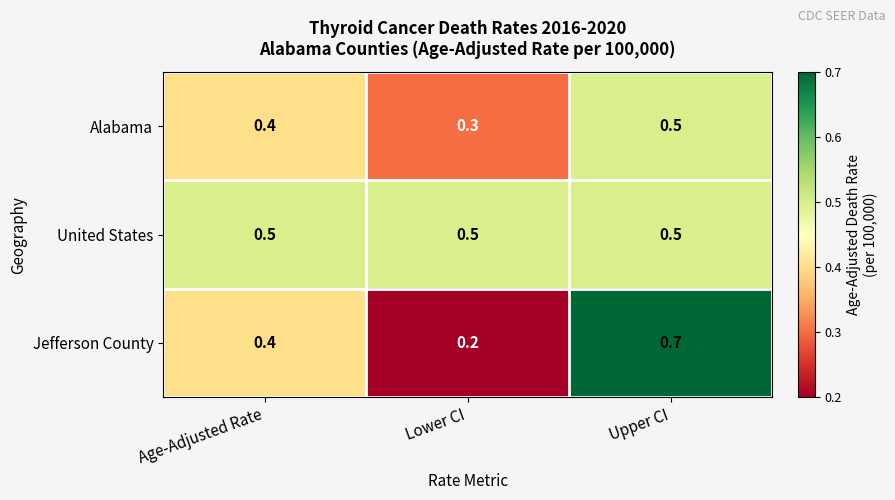

What is the sum of all United States values?

1.5